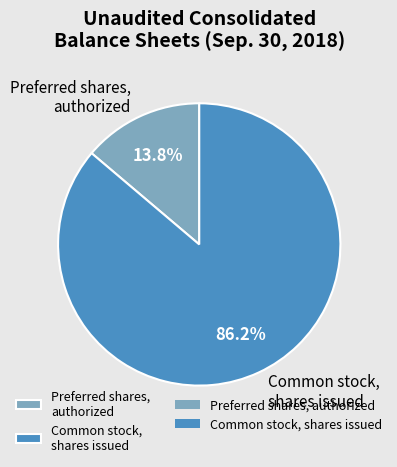

Does Common stock, shares issued account for over 50% of the chart?

Yes